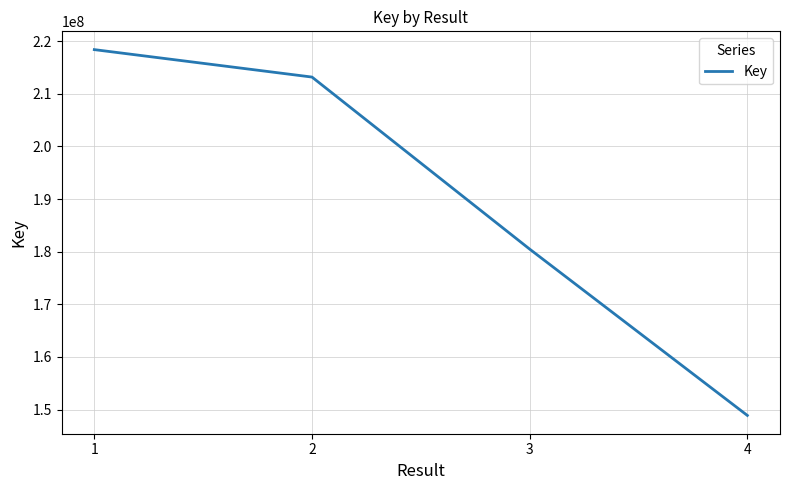

What is the change in value from 2 to 4?

-64275443